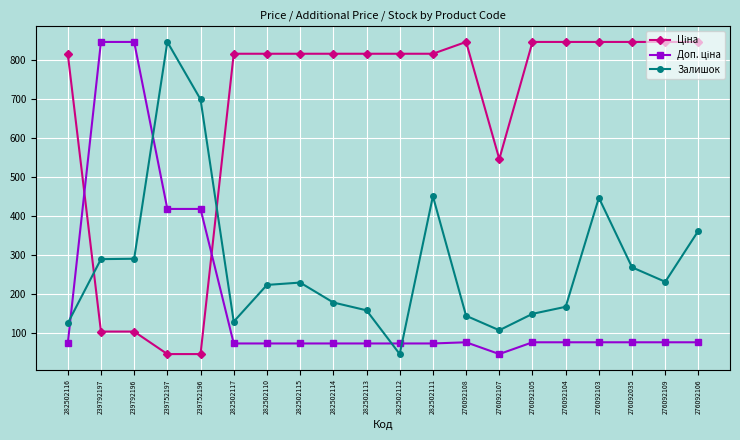

What is the sum of all Залишок values?

5534.0